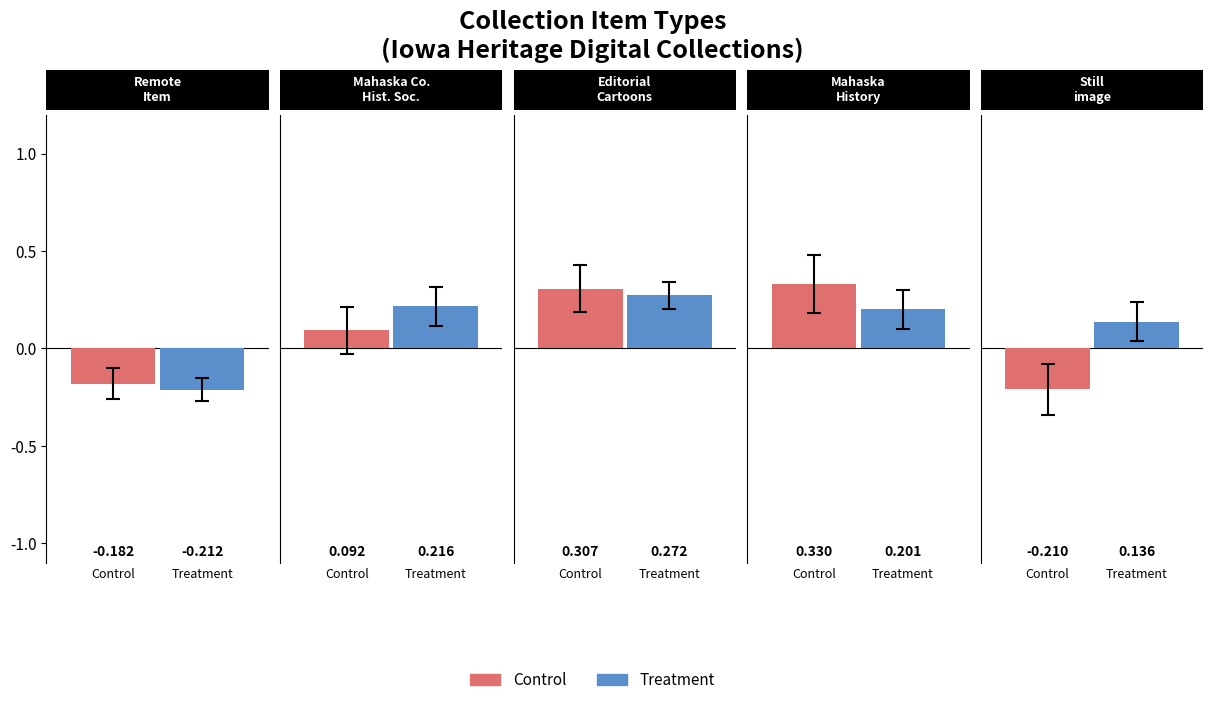

What position from the left is Still image?

5